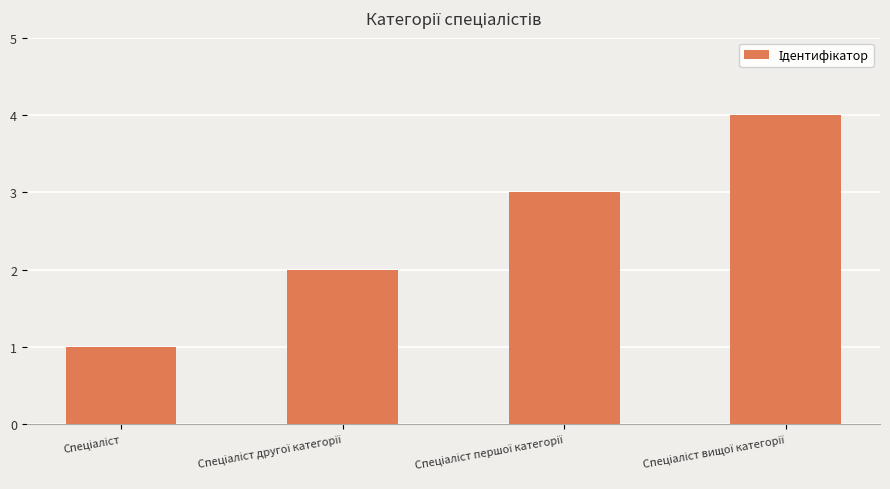

How many data points does each series have?

4